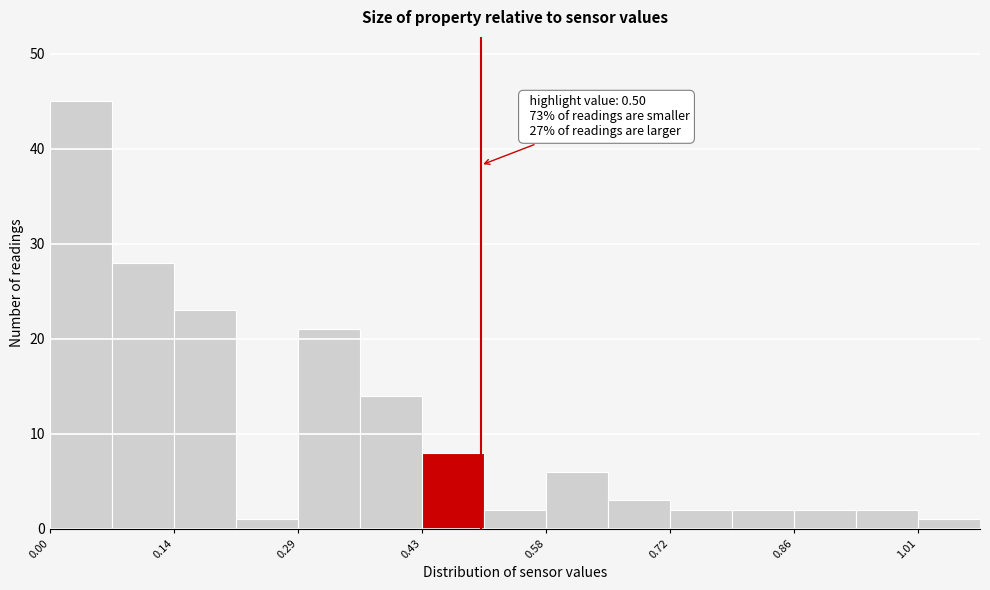

Around what value on the x-axis is the tallest bar? Give the approximate position of its centre, as read against the axis.

0.04